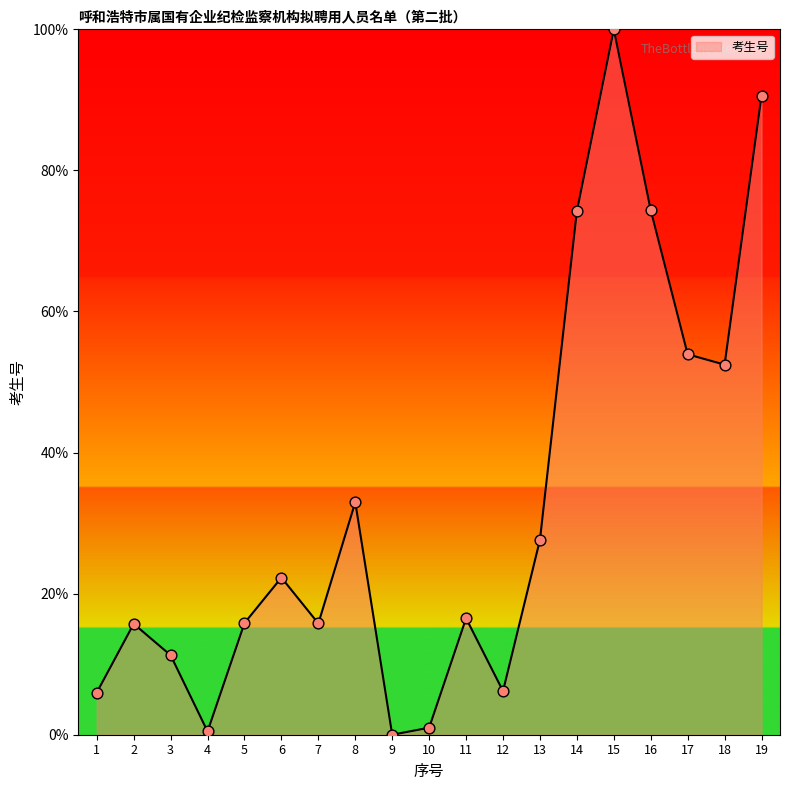

Which has a higher value, 16 or 5?

16